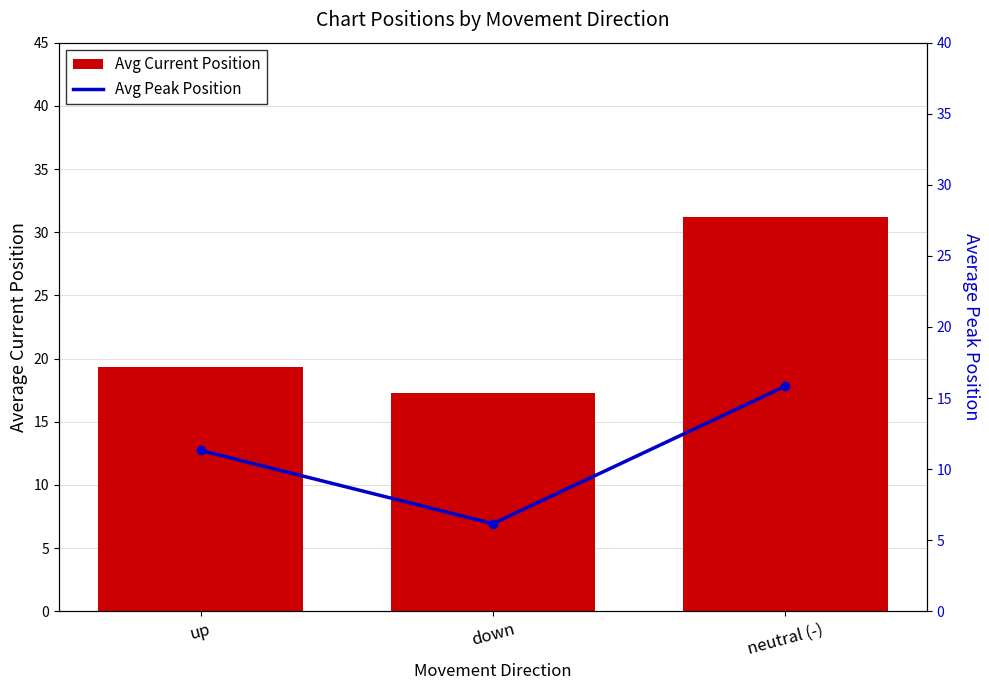

The Avg Current Position series shows 7.5 at down. True or false?

False